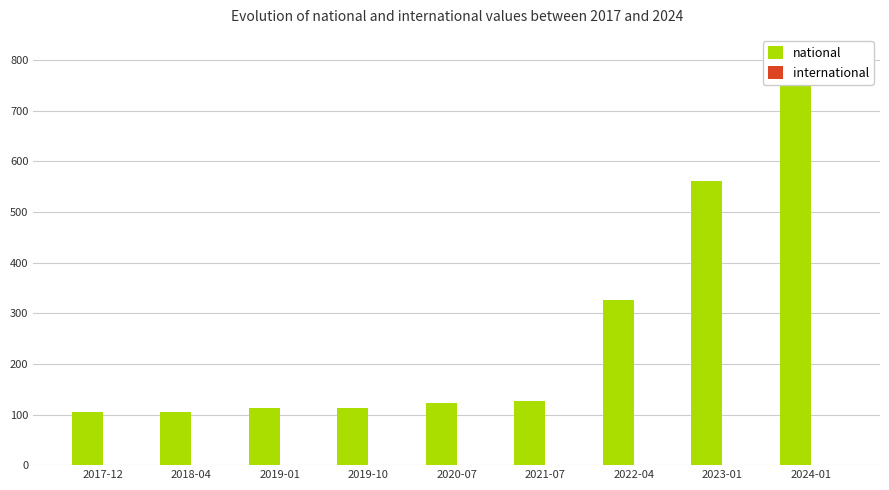

At how many categories does at least one series exceed 466?

2